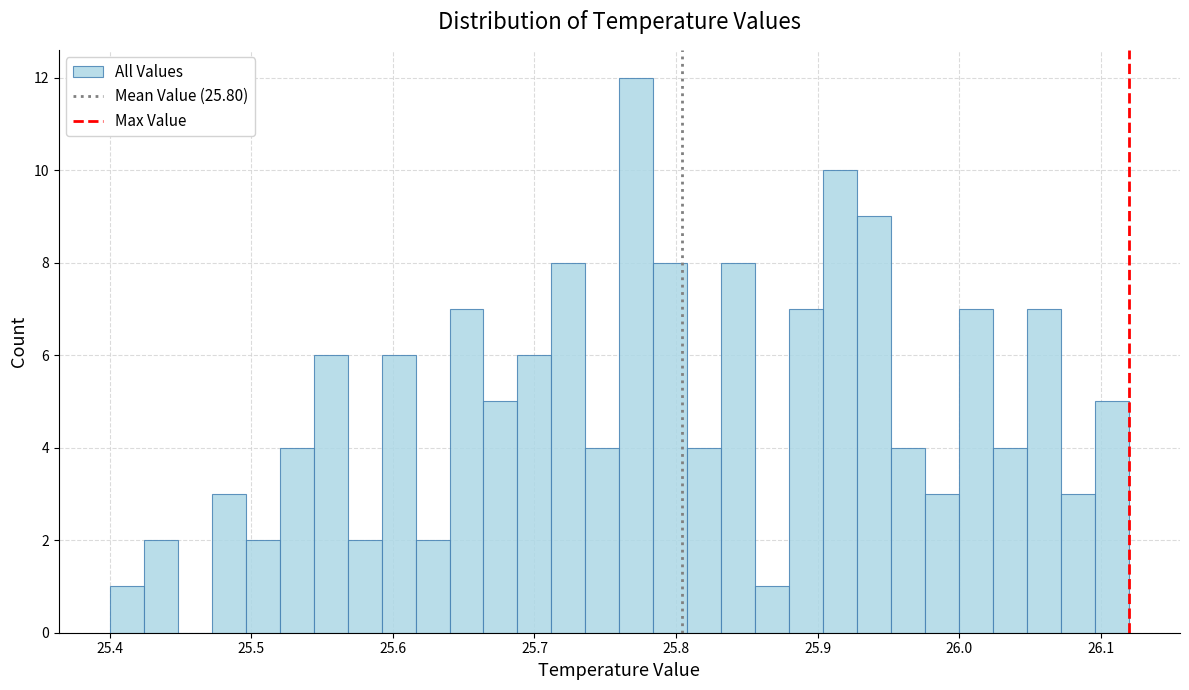

Read against the x-axis, roughly where is the centre of the tallest bar?

25.77